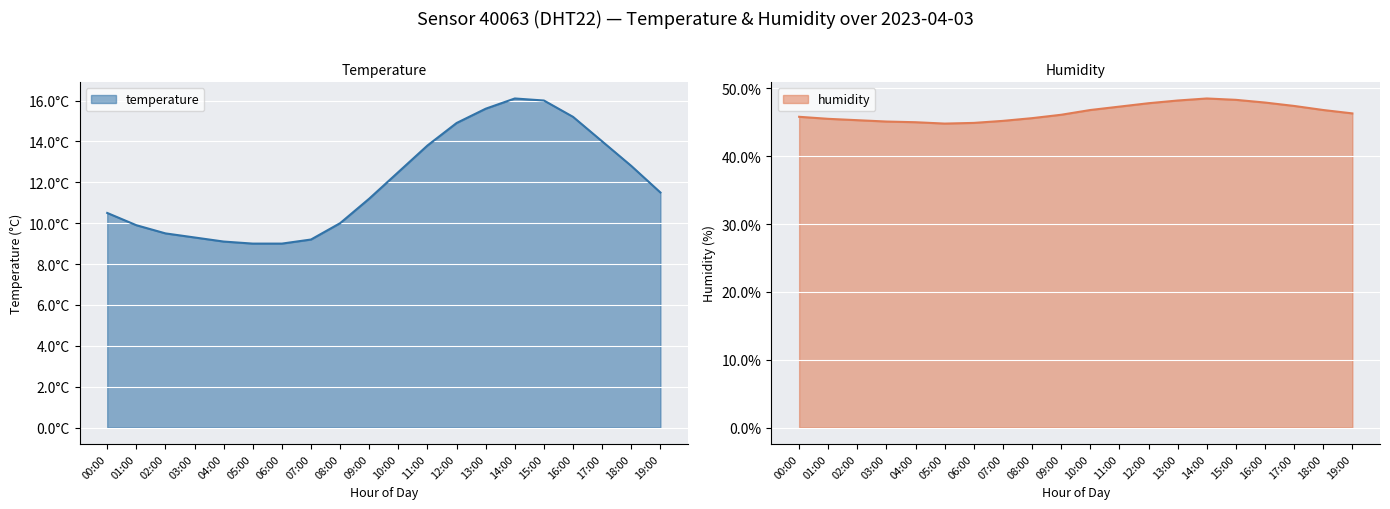

Which series has the largest total across all categories?

humidity